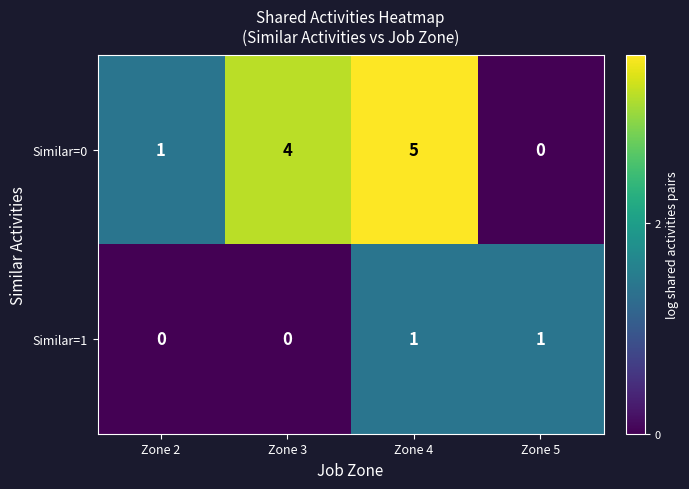

Is the value of Similar=0 at Zone 2 greater than the value of Similar=1 at Zone 3?

Yes